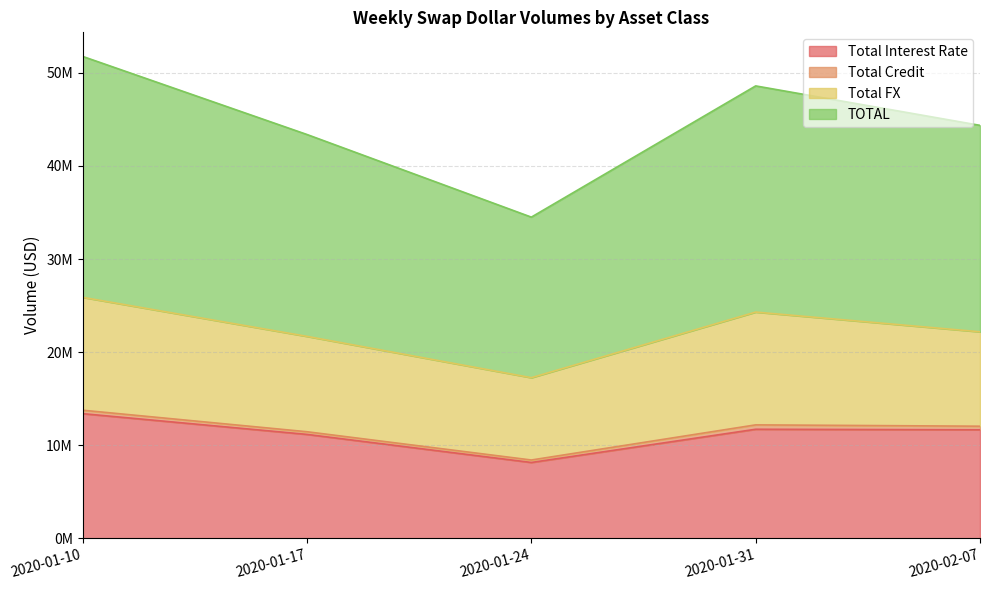

What position from the left is 2020-01-17?

2